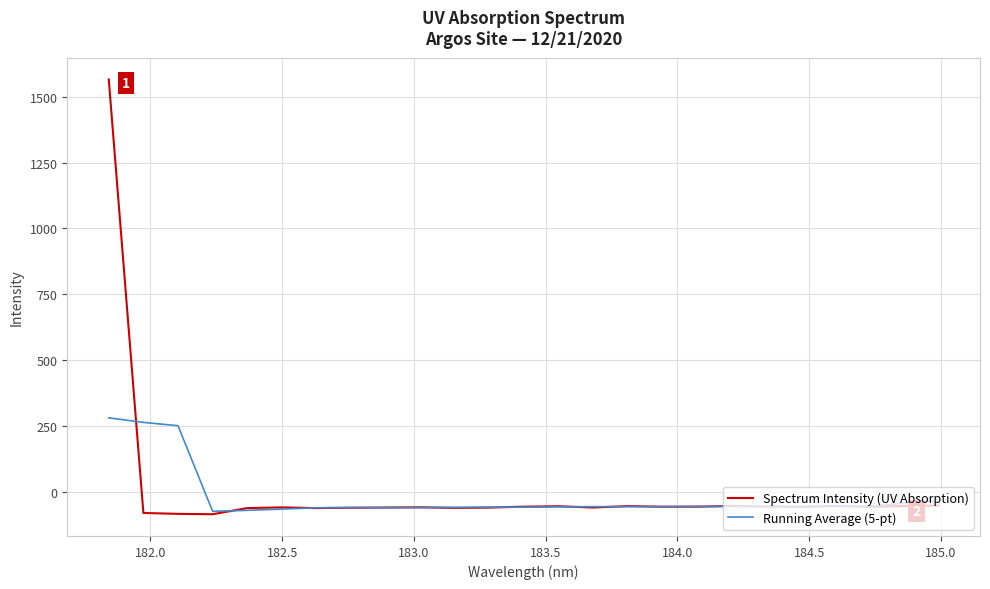

Which series has the largest range (max minus min)?

Spectrum Intensity (UV Absorption)